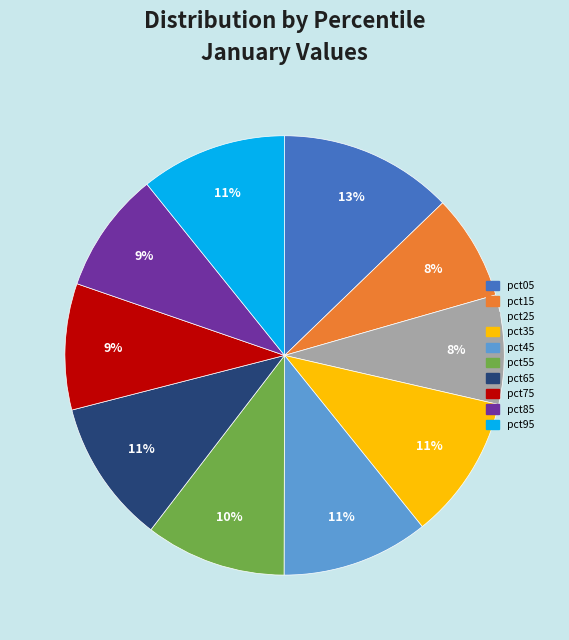

Is there any slice that represents more than half of the pie?

No